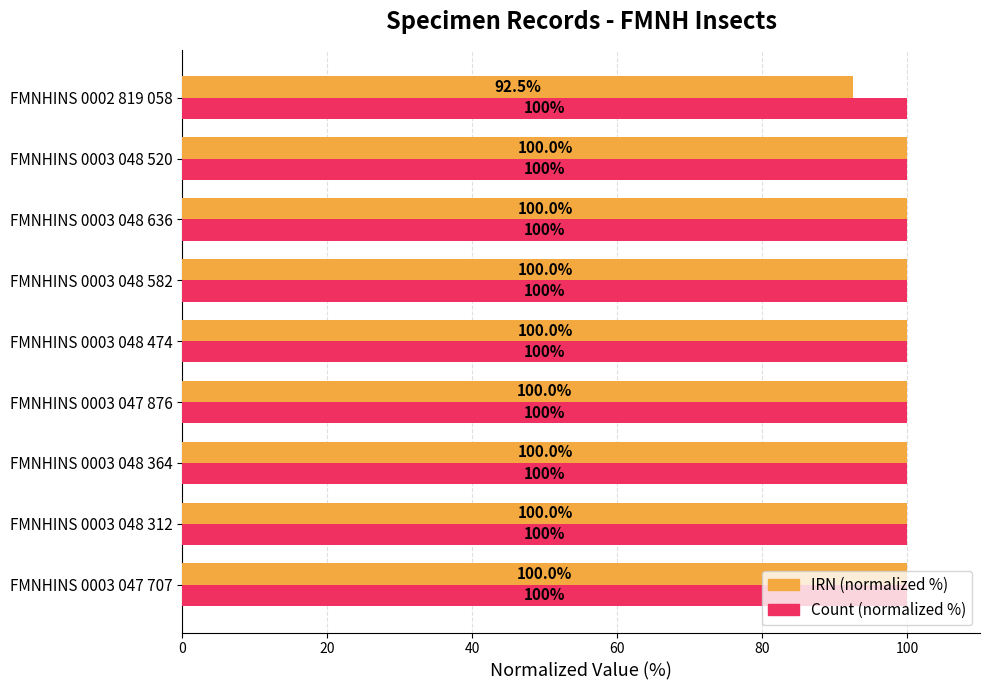

Which series has the largest range (max minus min)?

IRN (normalized %)